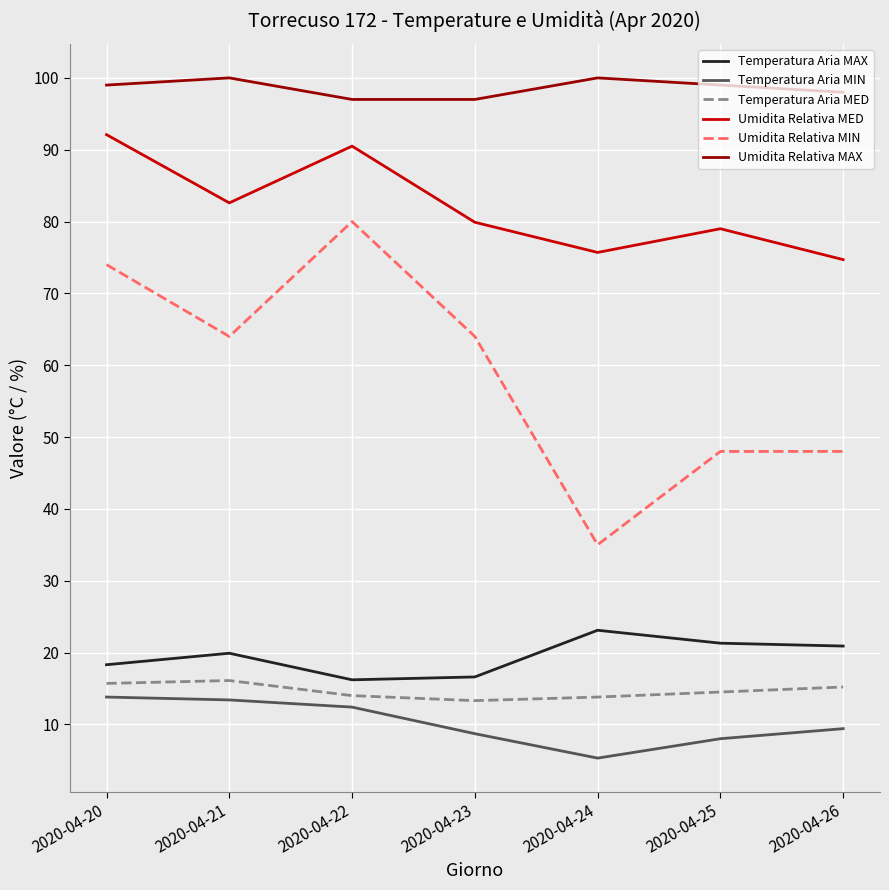

Which series changed the most between 2020-04-22 and 2020-04-26?

Umidita Relativa MIN